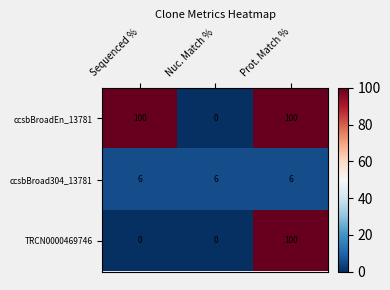

Reading left to right, what are all the values shown in this chart?

ccsbBroadEn_13781: 100	0	100
ccsbBroad304_13781: 6	6	6
TRCN0000469746: 0	0	100